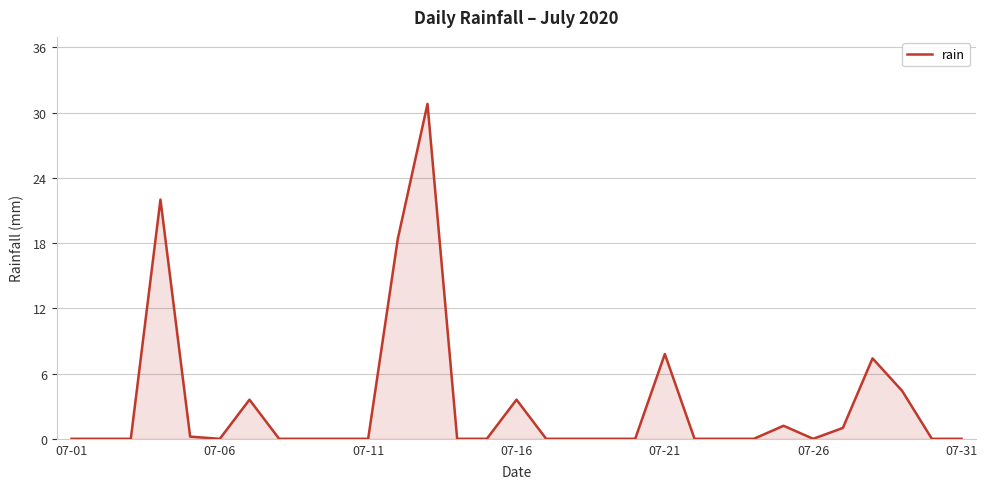

What is the greatest value displayed?

30.8